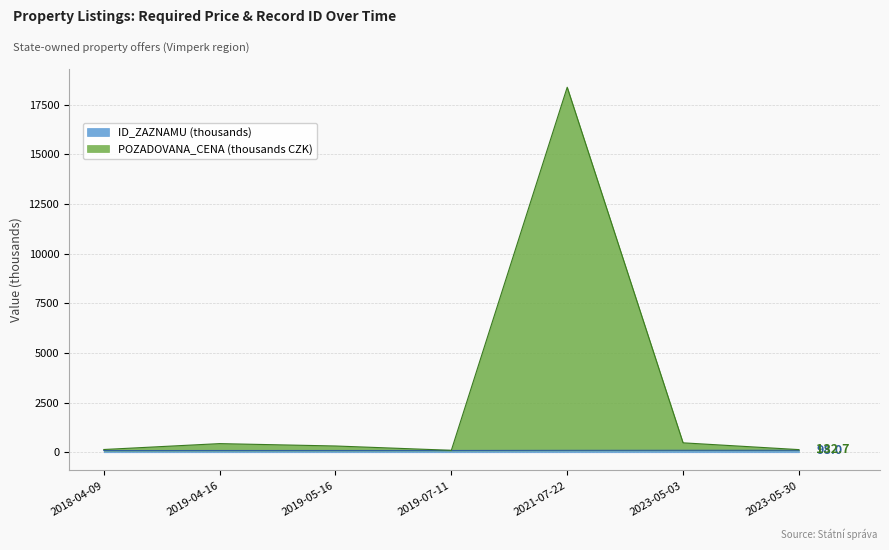

Reading right to left, transcribe all the data shown in this chart.

POZADOVANA_CENA: 132.7	474.2	18380.2	98.1	315.1	434.5	138.0
ID_ZAZNAMU: 98.0	97.8	95.2	88.9	87.9	87.5	84.4